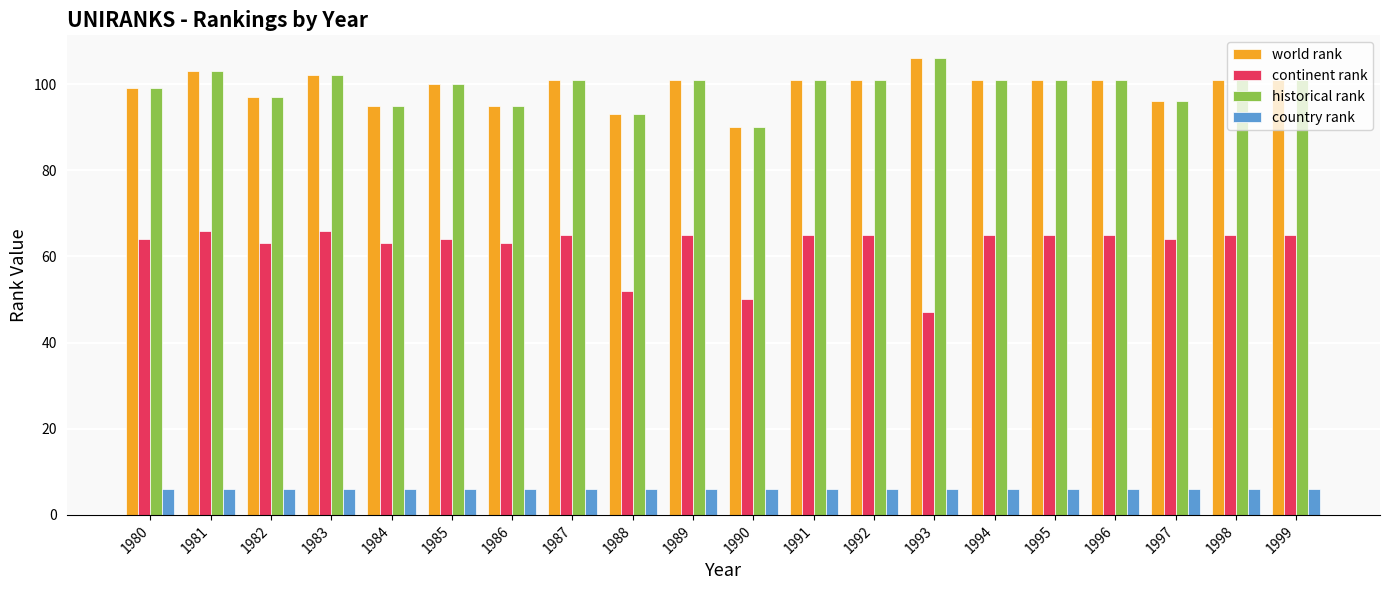

Reading right to left, extract all data points from this chart.

world rank: 1999=101	1998=101	1997=96	1996=101	1995=101	1994=101	1993=106	1992=101	1991=101	1990=90	1989=101	1988=93	1987=101	1986=95	1985=100	1984=95	1983=102	1982=97	1981=103	1980=99
continent rank: 1999=65	1998=65	1997=64	1996=65	1995=65	1994=65	1993=47	1992=65	1991=65	1990=50	1989=65	1988=52	1987=65	1986=63	1985=64	1984=63	1983=66	1982=63	1981=66	1980=64
historical rank: 1999=101	1998=101	1997=96	1996=101	1995=101	1994=101	1993=106	1992=101	1991=101	1990=90	1989=101	1988=93	1987=101	1986=95	1985=100	1984=95	1983=102	1982=97	1981=103	1980=99
country rank: 1999=6	1998=6	1997=6	1996=6	1995=6	1994=6	1993=6	1992=6	1991=6	1990=6	1989=6	1988=6	1987=6	1986=6	1985=6	1984=6	1983=6	1982=6	1981=6	1980=6